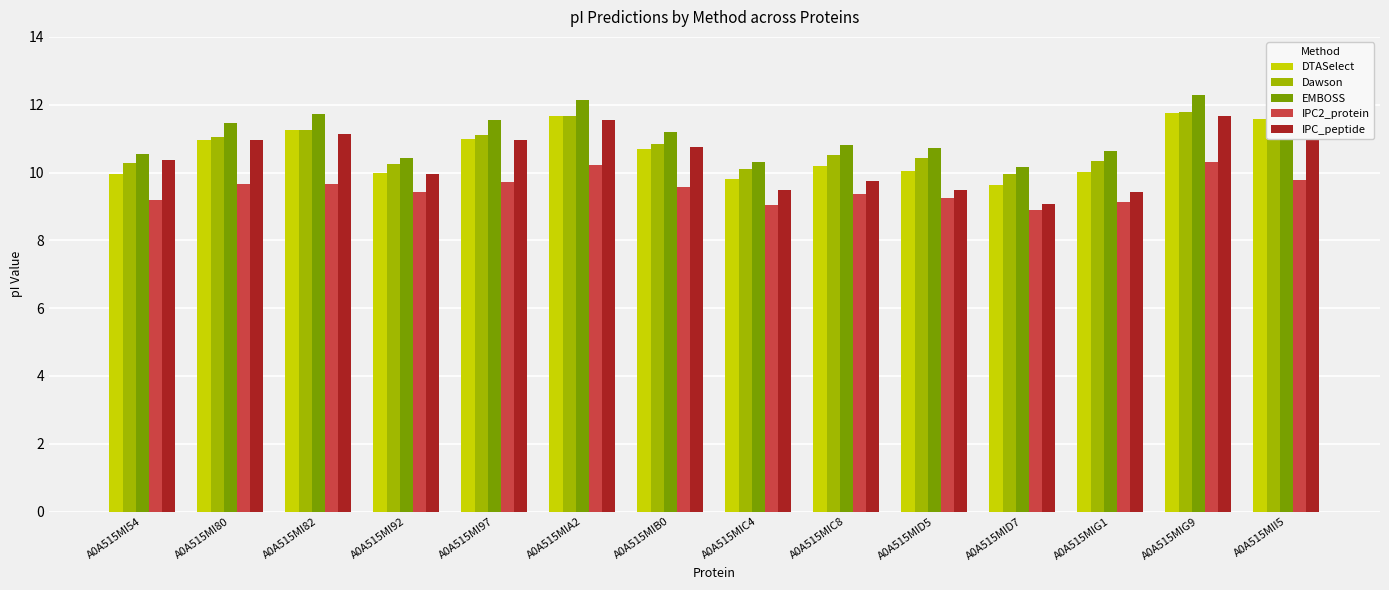

What is the spread (max minus min) of values at A0A515MII5?

2.3